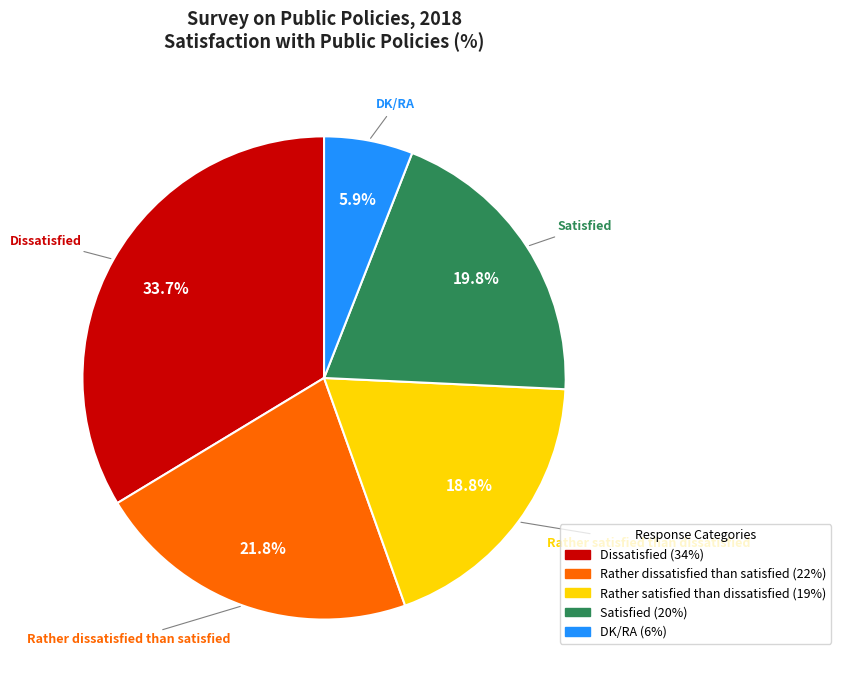

Rank the categories by value from lowest to highest.

DK/RA, Rather satisfied than dissatisfied, Satisfied, Rather dissatisfied than satisfied, Dissatisfied